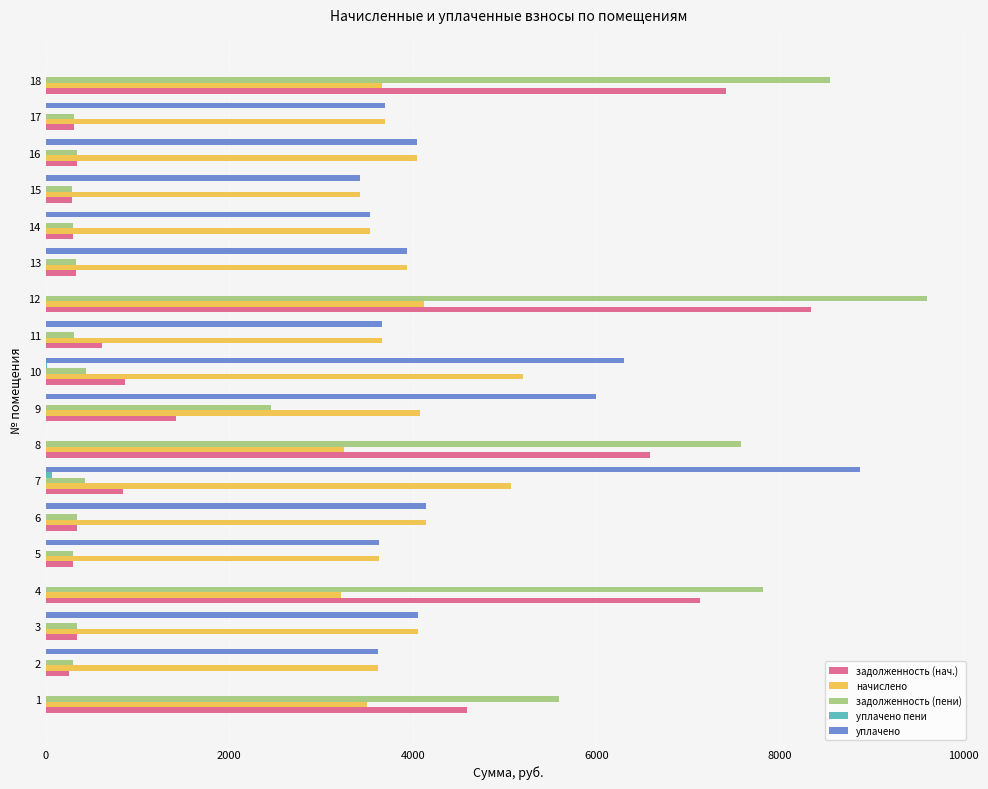

At which label does задолженность (пени) reach its peak?

12